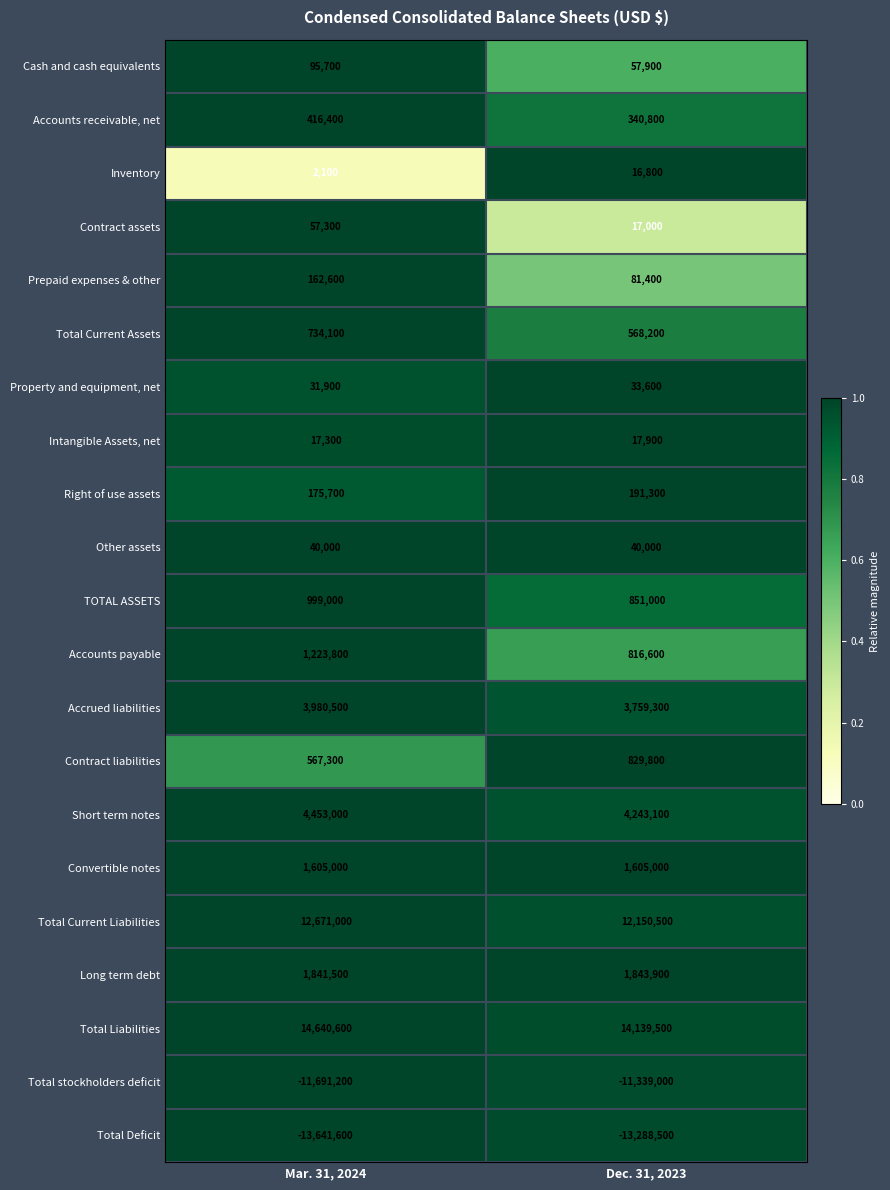

Which series has the largest total across all categories?

Total Liabilities